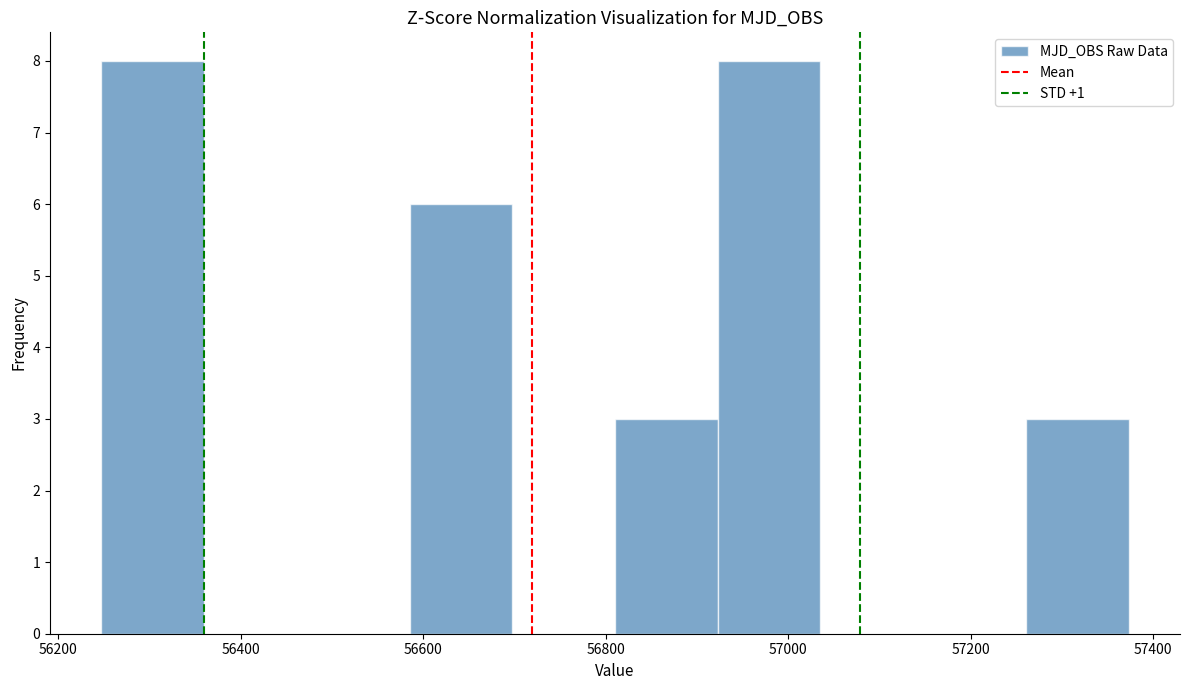

Reading left to right, transcribe this chart: for each bar, give the range it covers on the x-axis and its height. Neither the bar edges nor the heights are printed on the chart, so give them approximately, as read against the axes.

56240 to 56360: 8
56360 to 56480: 0
56480 to 56580: 0
56580 to 56700: 6
56700 to 56820: 0
56820 to 56920: 3
56920 to 57040: 8
57040 to 57140: 0
57140 to 57260: 0
57260 to 57380: 3